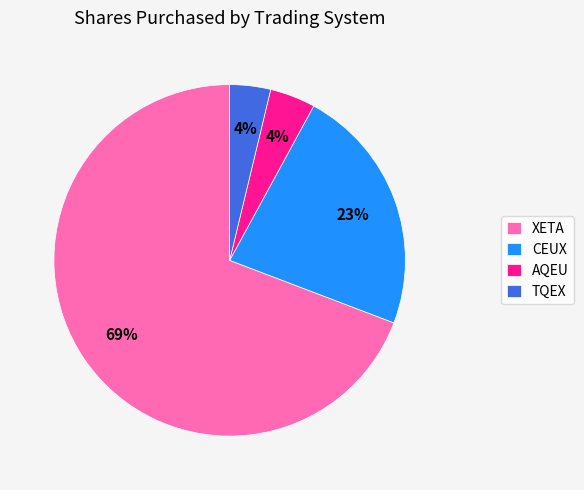

To the nearest percent, what is the combined percentage of CEUX and AQEU?

27%